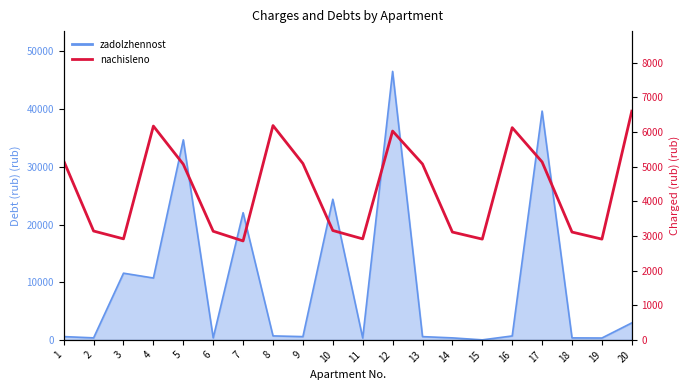

True or false: the data shows 3156.3 at 10.

True